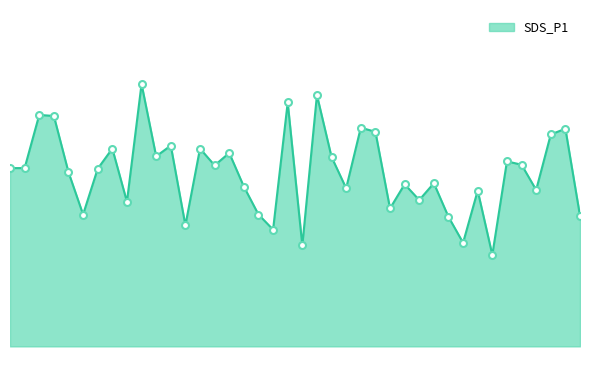

What is the sum of all values?

206.6